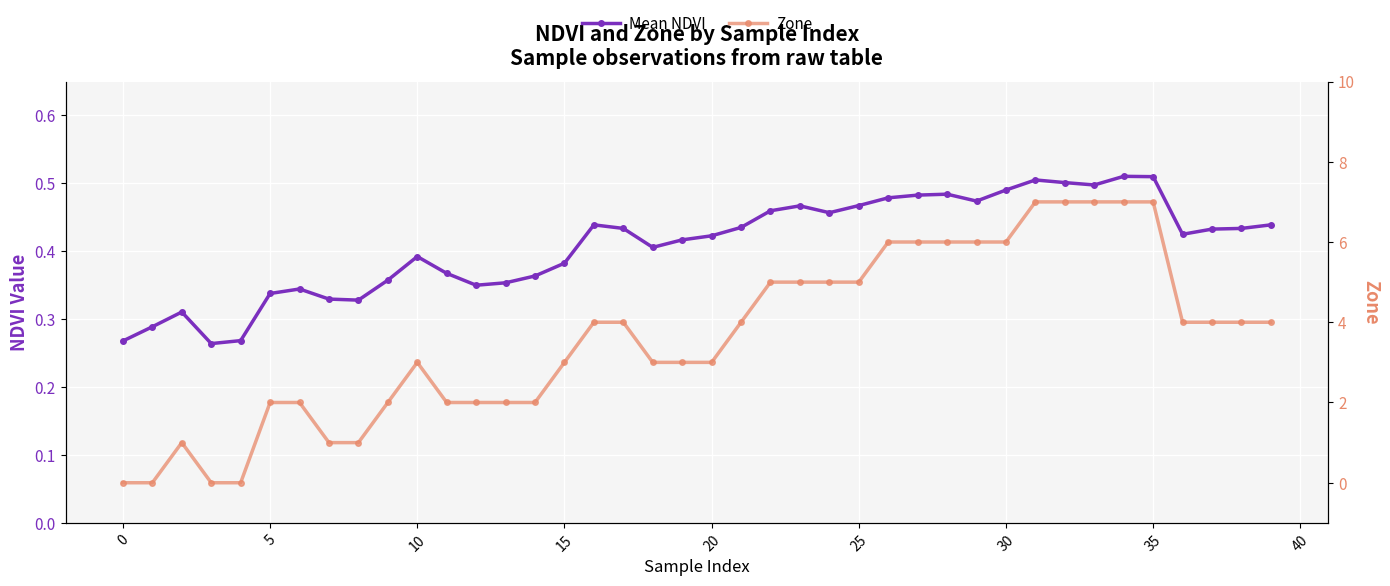

Reading left to right, transcribe all the data shown in this chart.

Mean NDVI: 0.3	0.3	0.3	0.3	0.3	0.3	0.3	0.3	0.3	0.4	0.4	0.4	0.3	0.4	0.4	0.4	0.4	0.4	0.4	0.4	0.4	0.4	0.5	0.5	0.5	0.5	0.5	0.5	0.5	0.5	0.5	0.5	0.5	0.5	0.5	0.5	0.4	0.4	0.4	0.4
Zone: 0.0	0.0	1.0	0.0	0.0	2.0	2.0	1.0	1.0	2.0	3.0	2.0	2.0	2.0	2.0	3.0	4.0	4.0	3.0	3.0	3.0	4.0	5.0	5.0	5.0	5.0	6.0	6.0	6.0	6.0	6.0	7.0	7.0	7.0	7.0	7.0	4.0	4.0	4.0	4.0